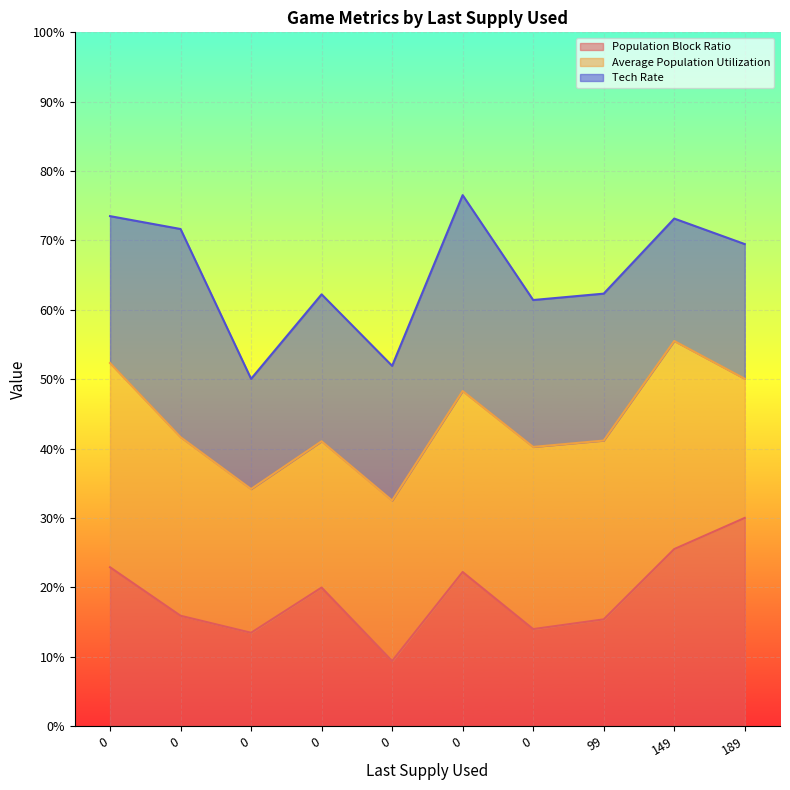

Rank the categories by Population Block Ratio value from highest to lowest.

189, 149, 0, 0, 0, 0, 99, 0, 0, 0